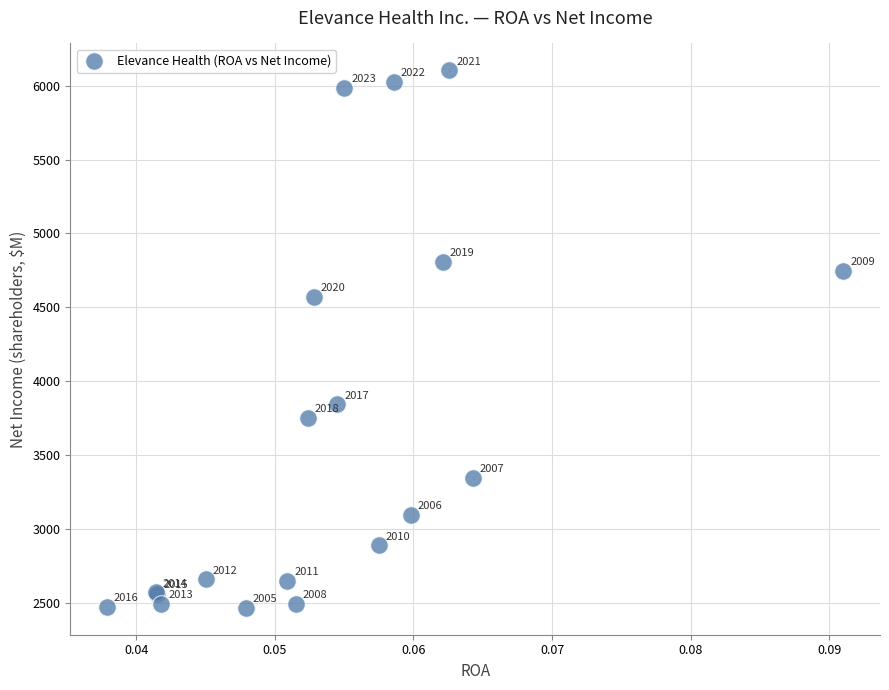

What Y value in the scatter plot is closest to 4284?

4572